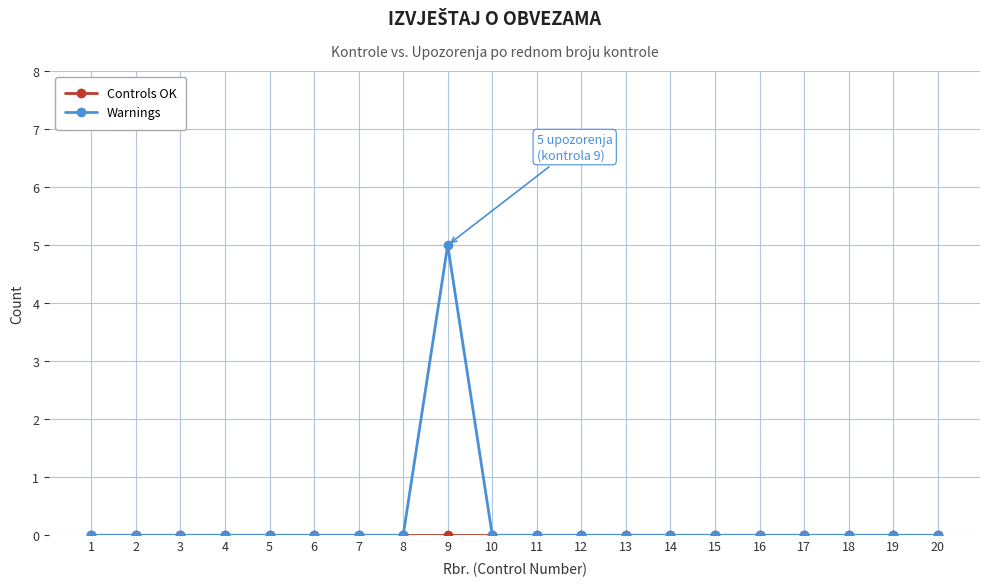

At which category is the sum across all series the highest?

9